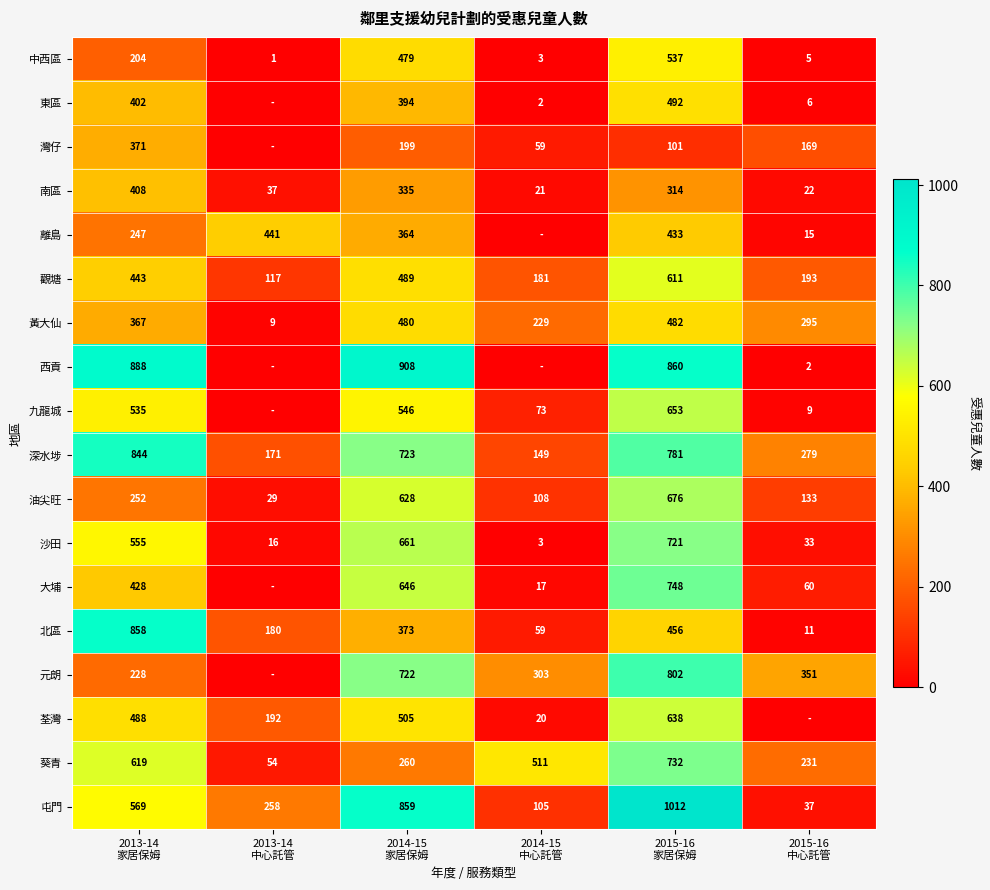

What is the minimum value for 沙田?

3